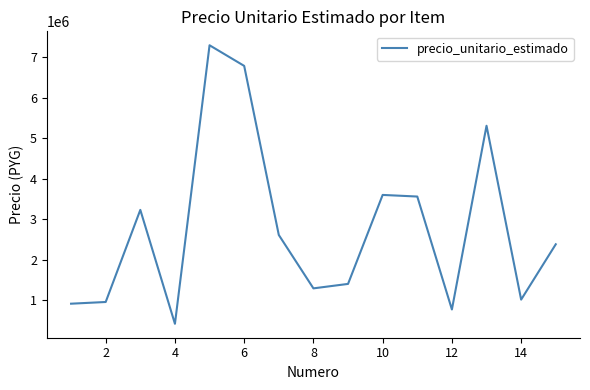

What is the difference between the maximum and minimum values?

6886000